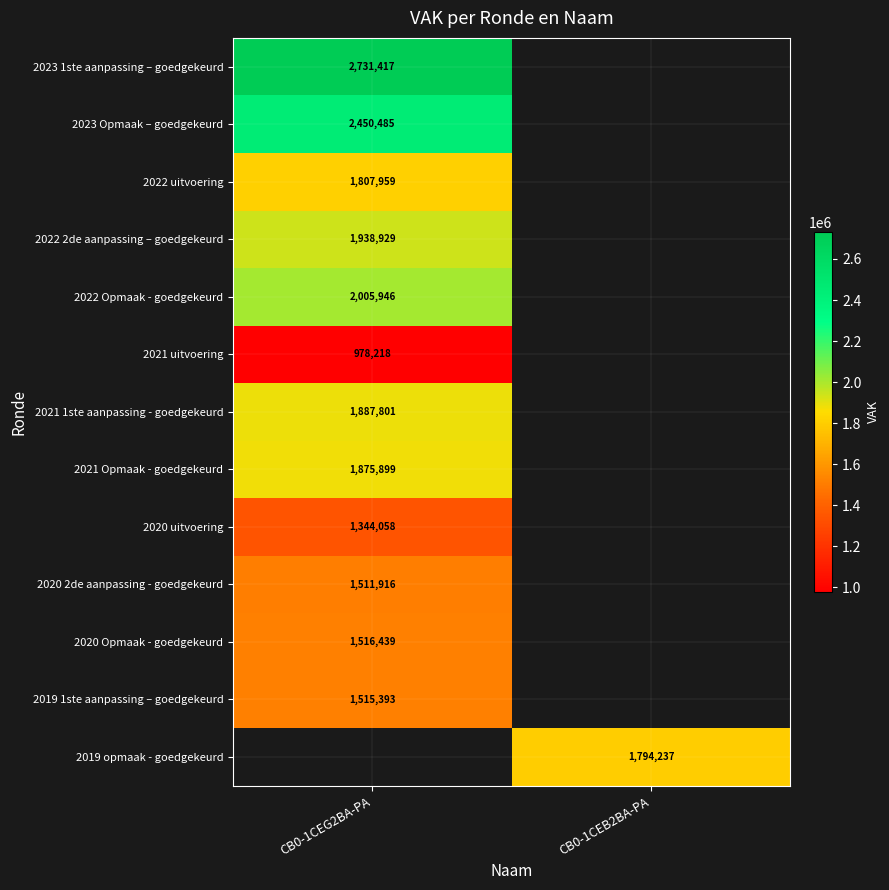

The 2023 Opmaak – goedgekeurd series shows 4090122.3 at CB0-1CEG2BA-PA. True or false?

False